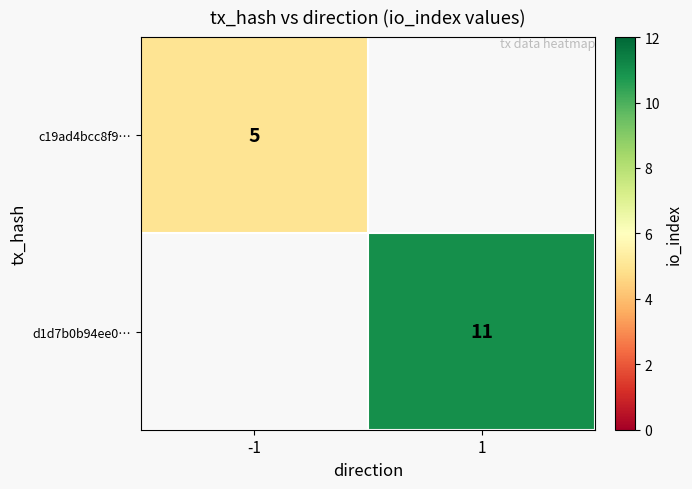

Is it true that d1d7b0b94ee0… equals 15 at 1?

False